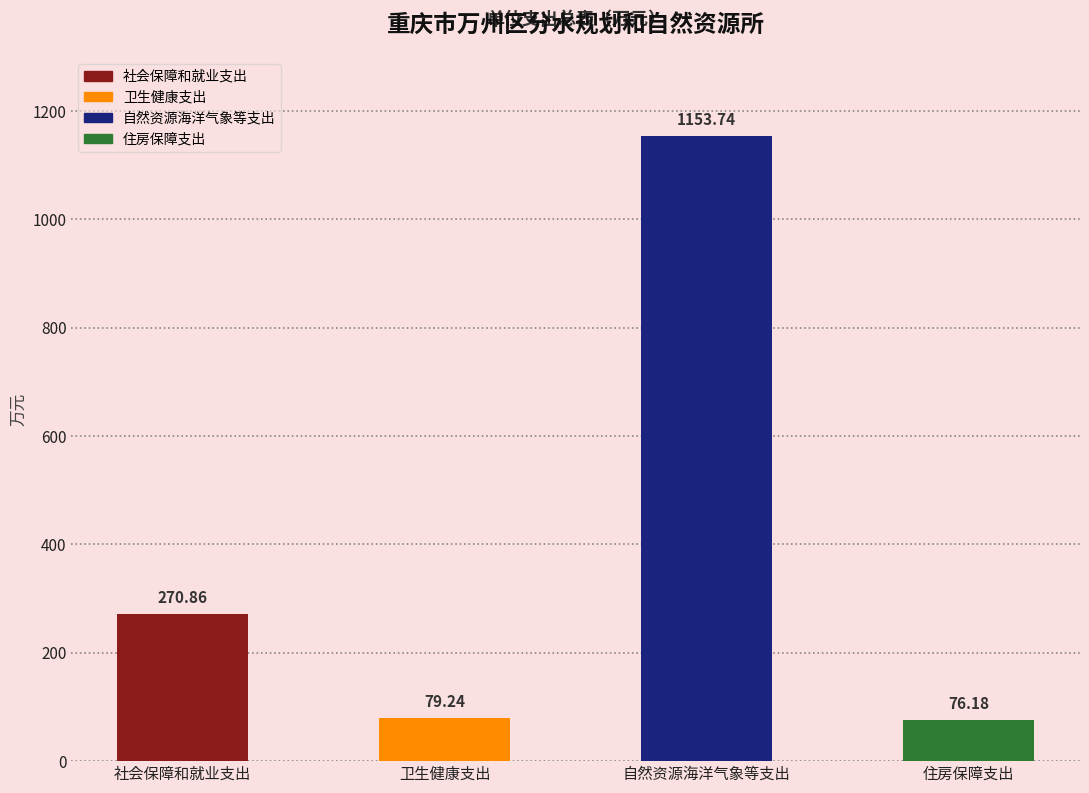

Reading left to right, transcribe all the data shown in this chart.

社会保障和就业支出=270.9	卫生健康支出=79.2	自然资源海洋气象等支出=1153.7	住房保障支出=76.2